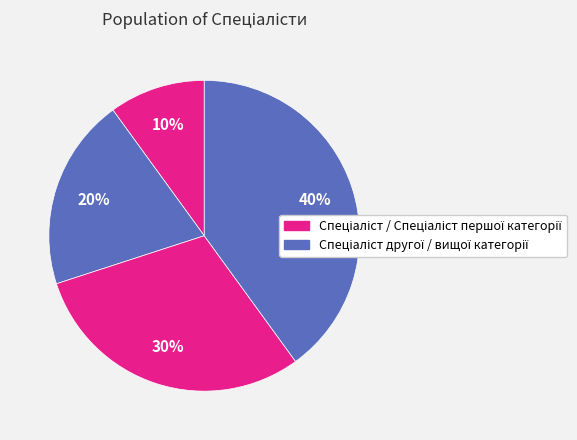

To the nearest percent, what is the average slice percentage?

25%